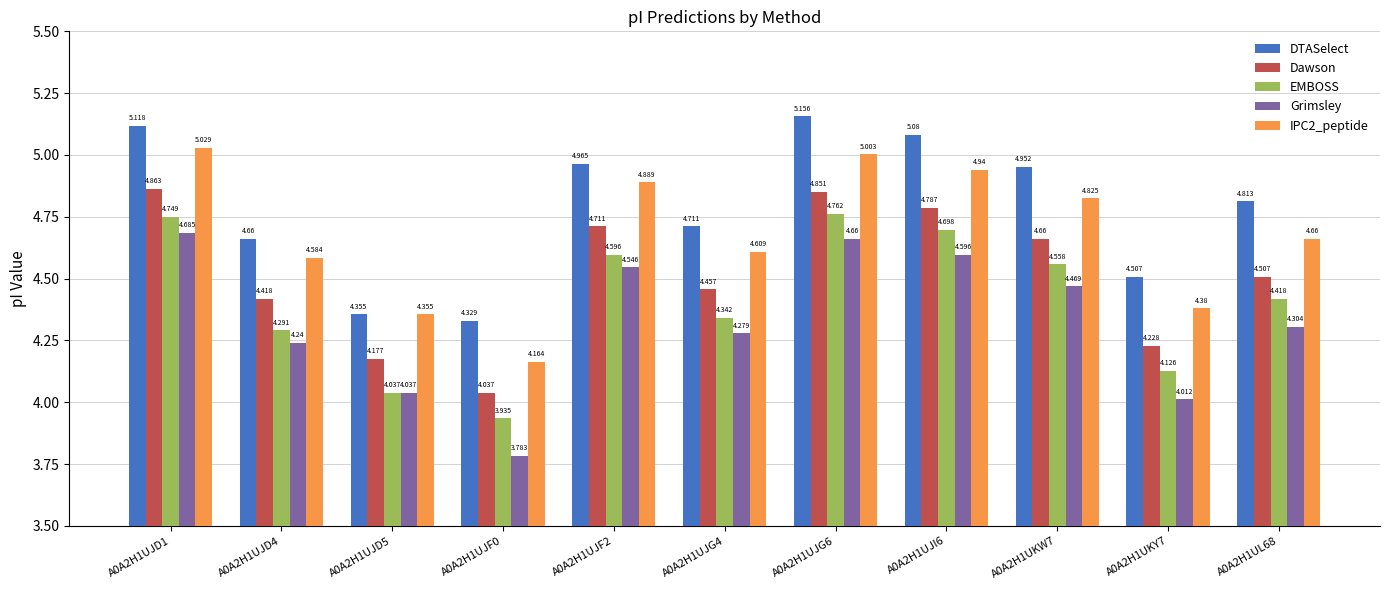

What is the label of the 3rd bar from the right?

A0A2H1UKW7